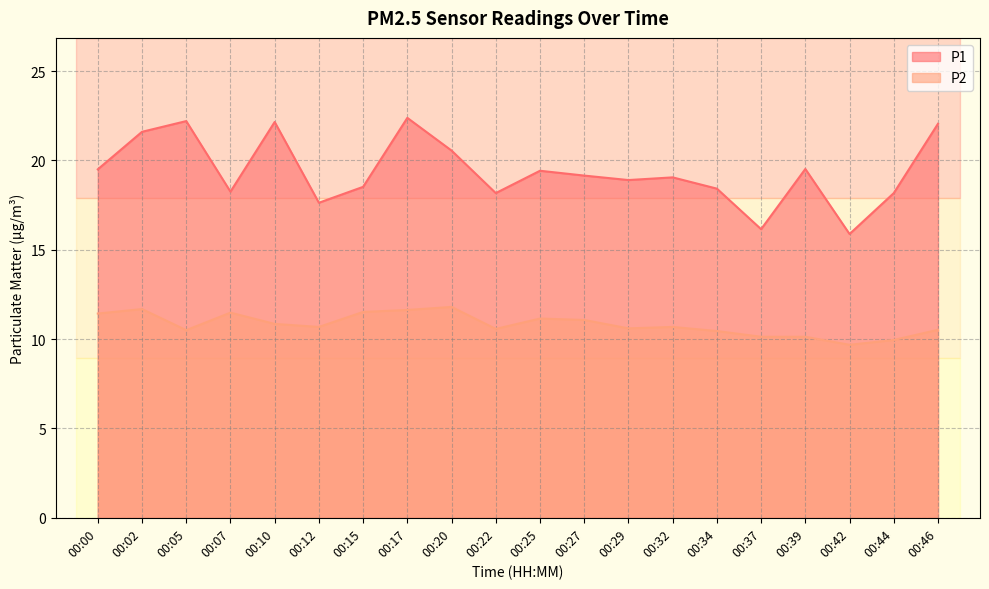

What is the difference between the P1 values at 00:37 and 00:07?

2.1